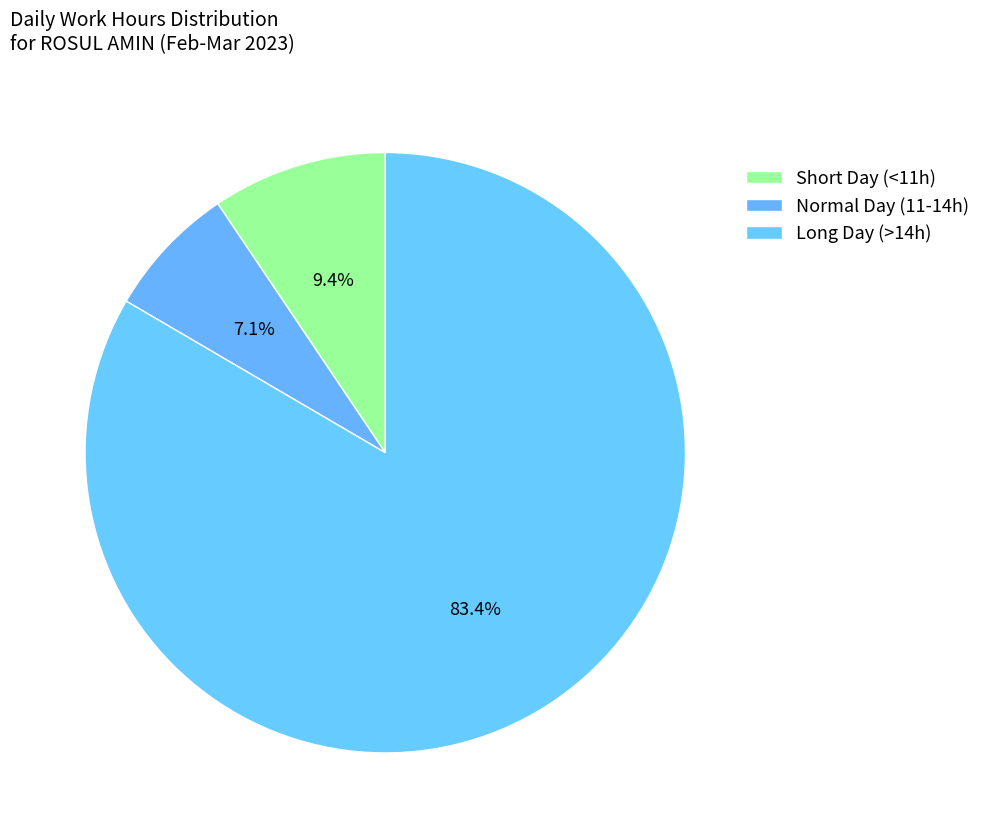

Count the number of slices in the pie.

3